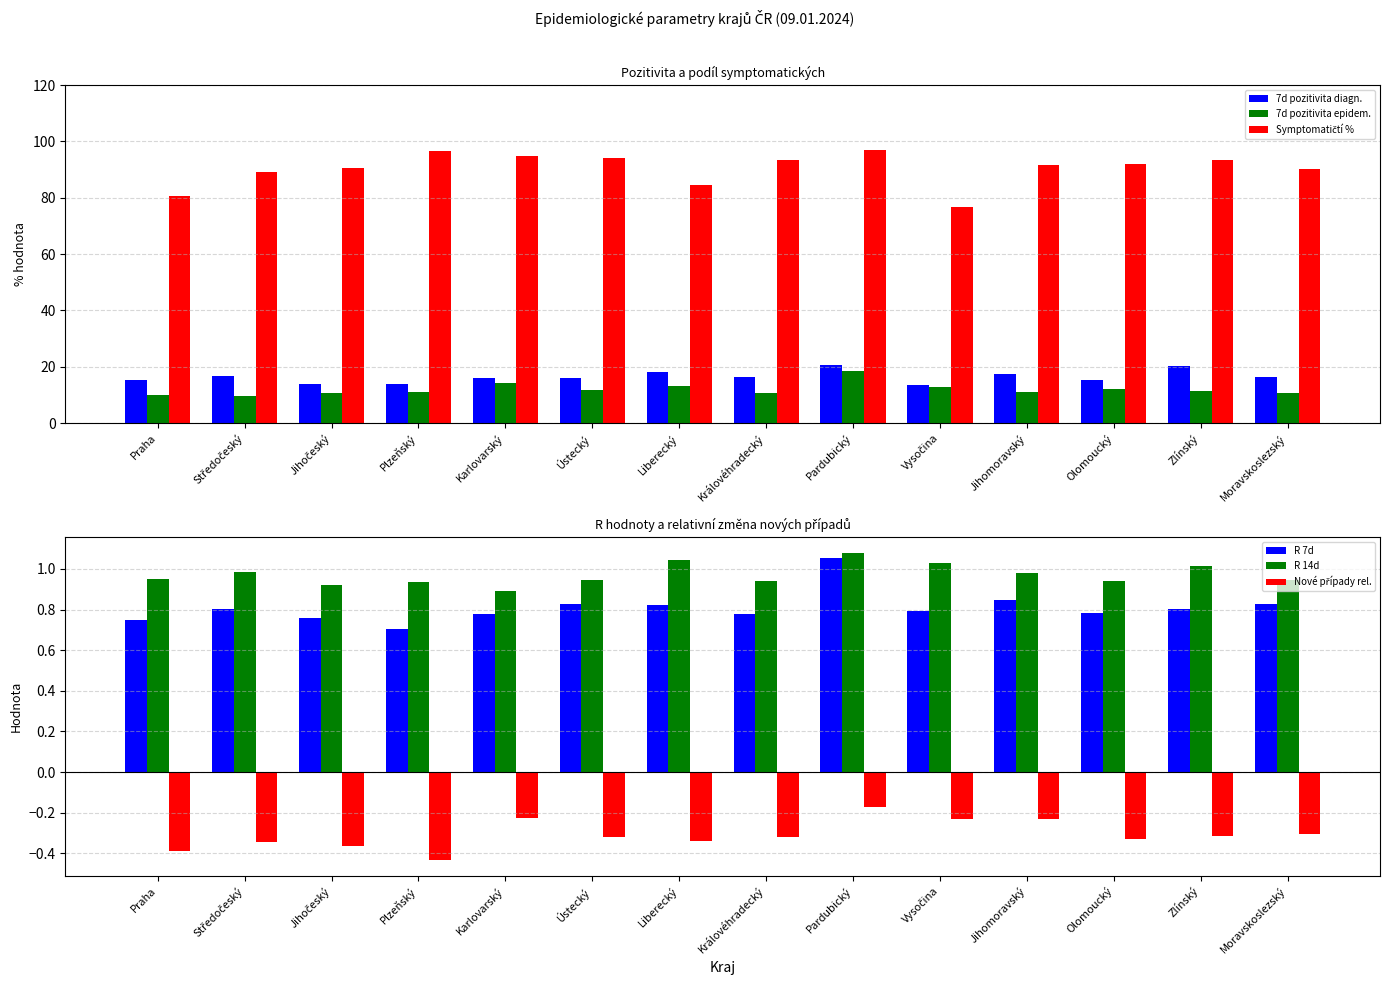

At which label is 7d pozitivita epidem. closest to 13?

Liberecký